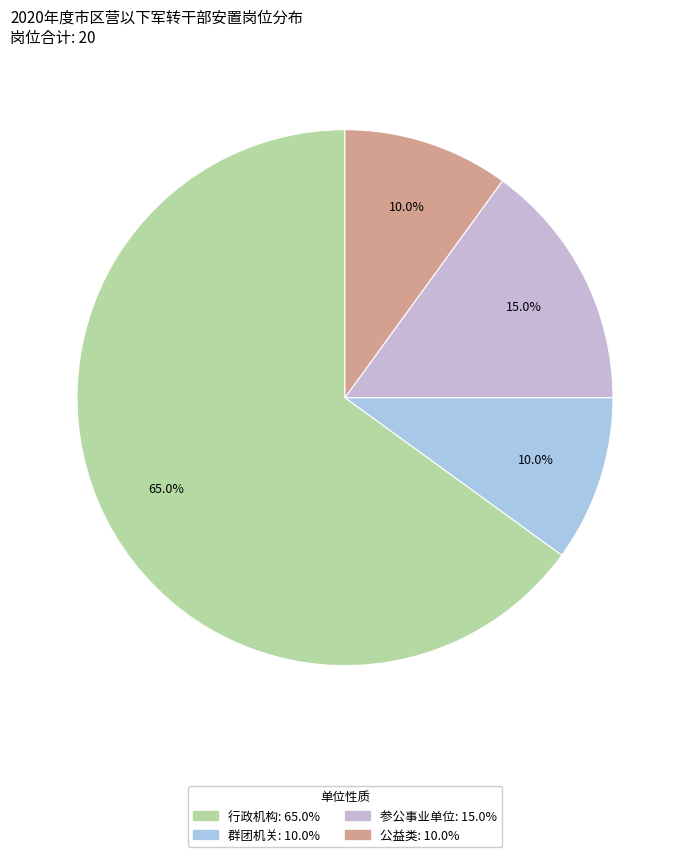

How many slices are in this pie chart?

4